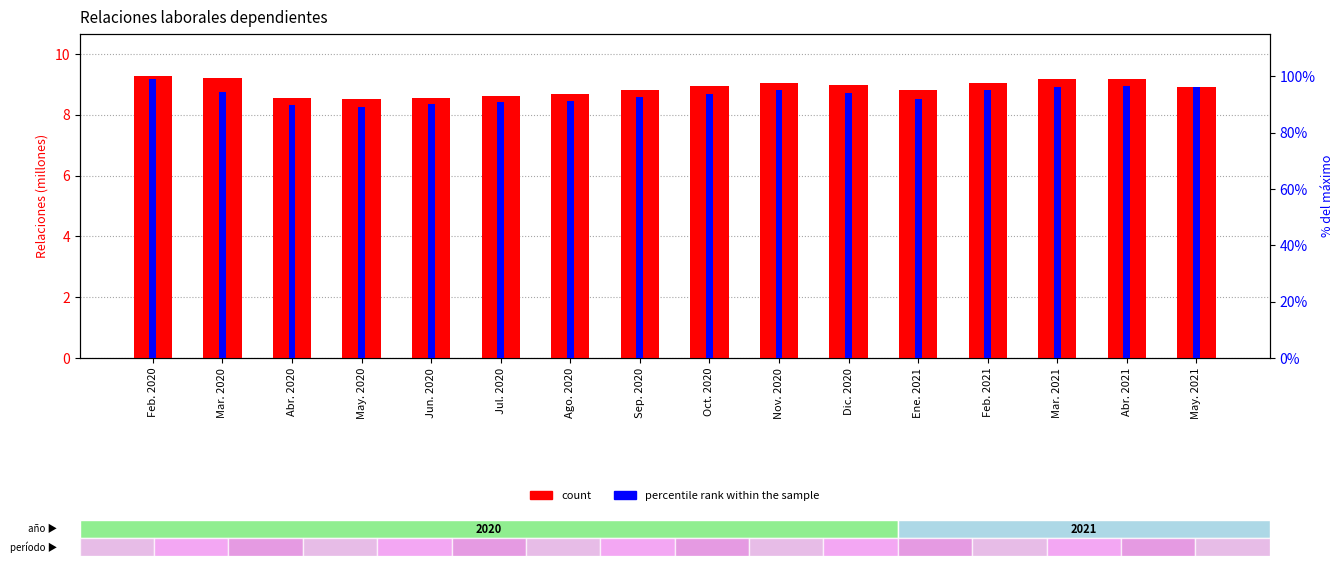

Which series has the widest spread of values?

percentile rank within the sample